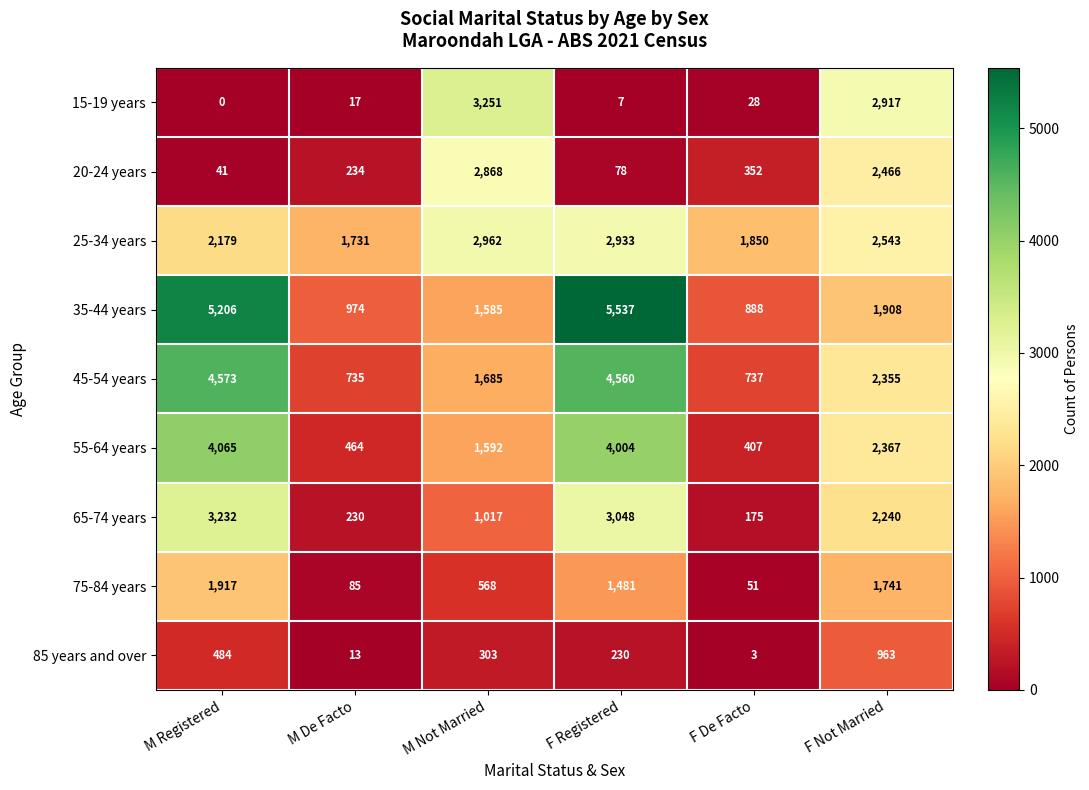

At which category is the sum across all series the highest?

F Registered